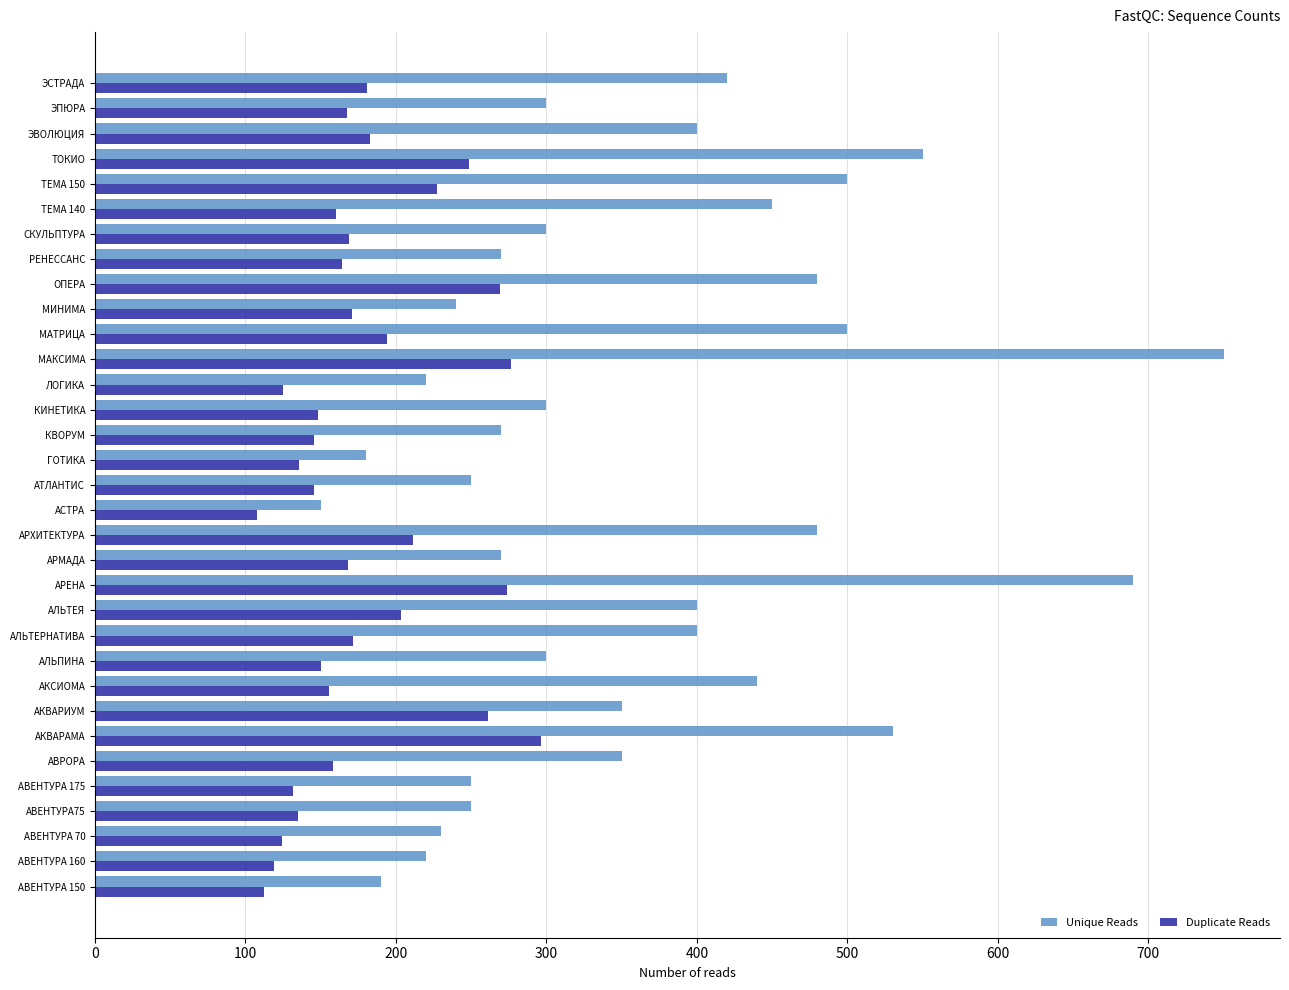

What value does the Unique Reads series have at АРМАДА?

270.0